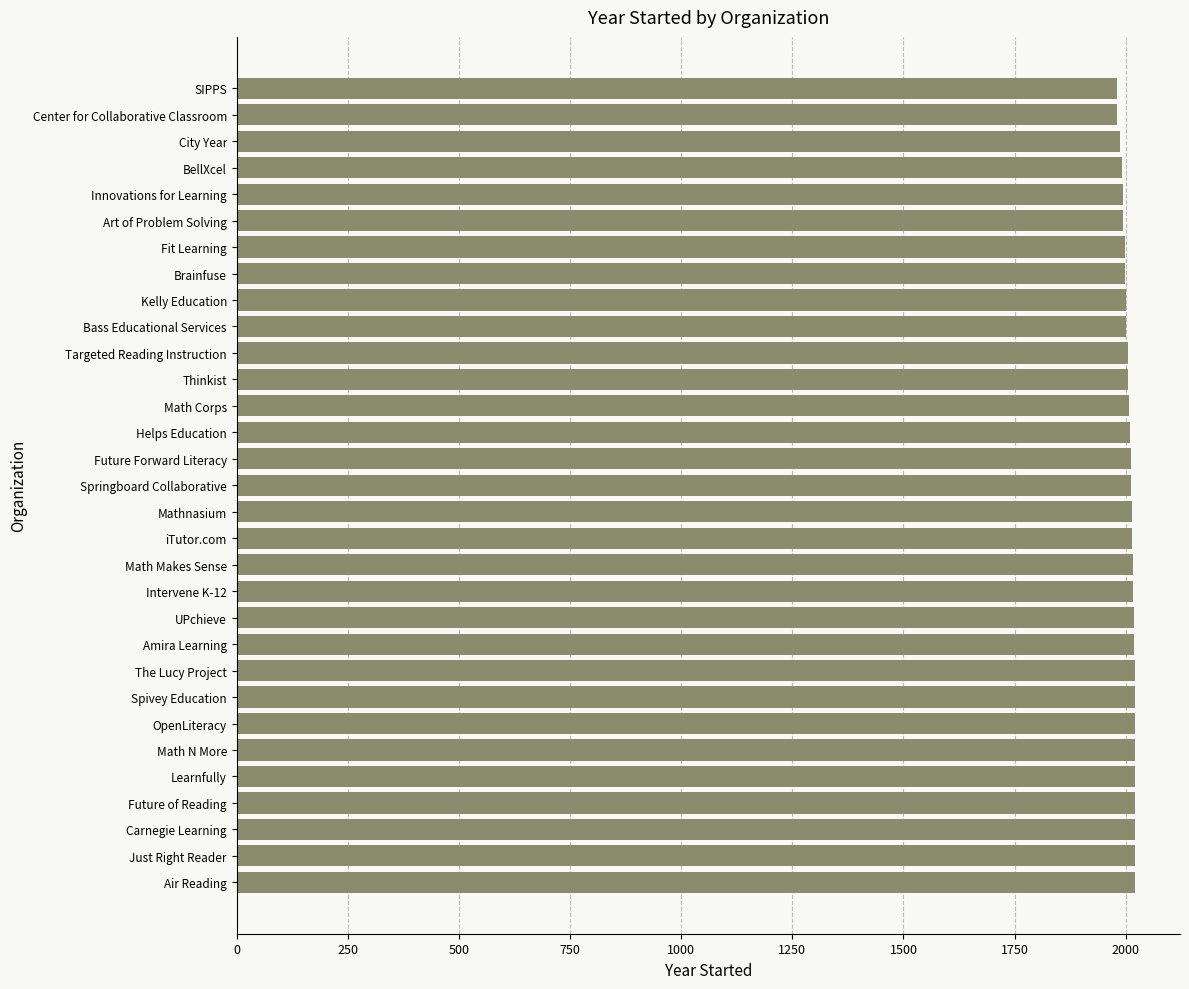

The value at Math Corps is 2008. True or false?

True